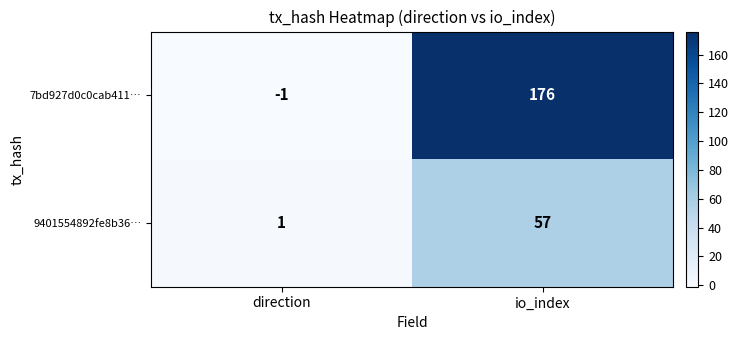

Count the number of data series in this chart.

2